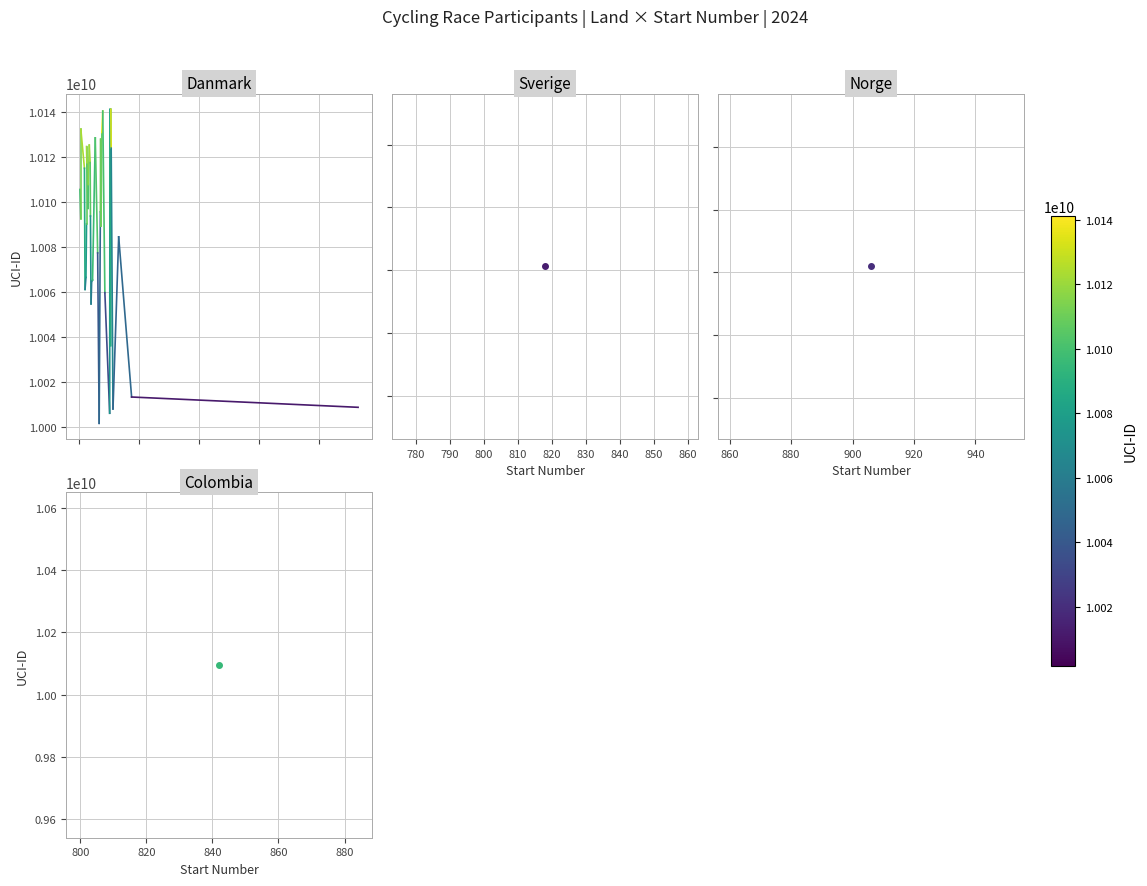

What is the value of the 1st point from the left?

10105549219